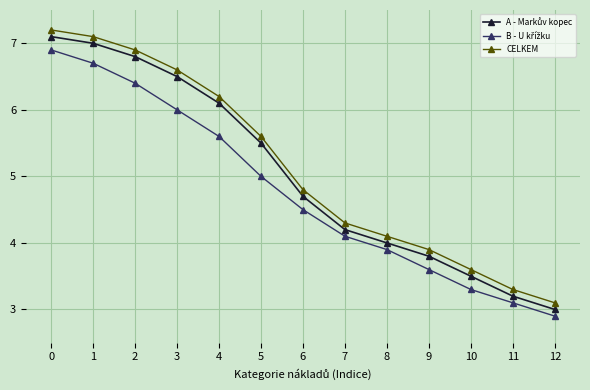

What is the total value across all series at 5?

16.1